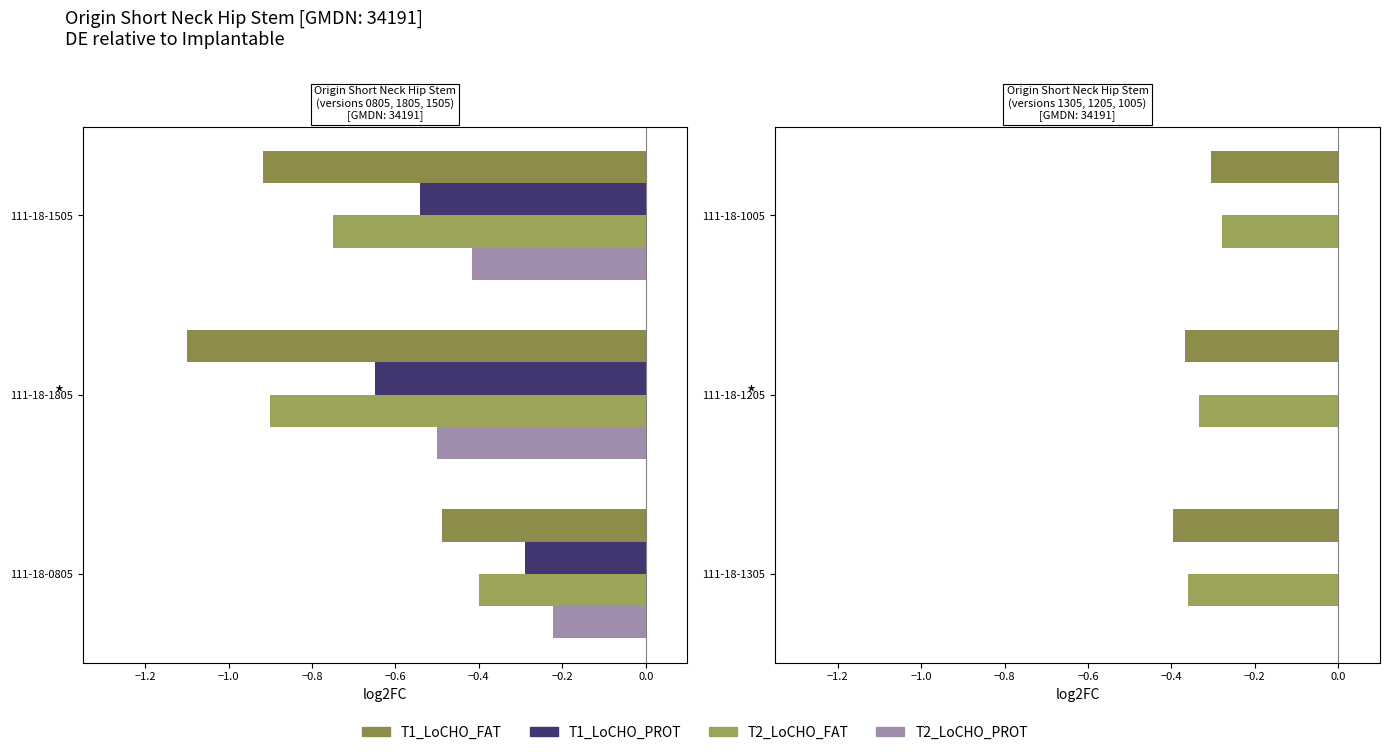

True or false: T1_LoCHO_FAT has a value of -0.7 at 111-18-1205.

False